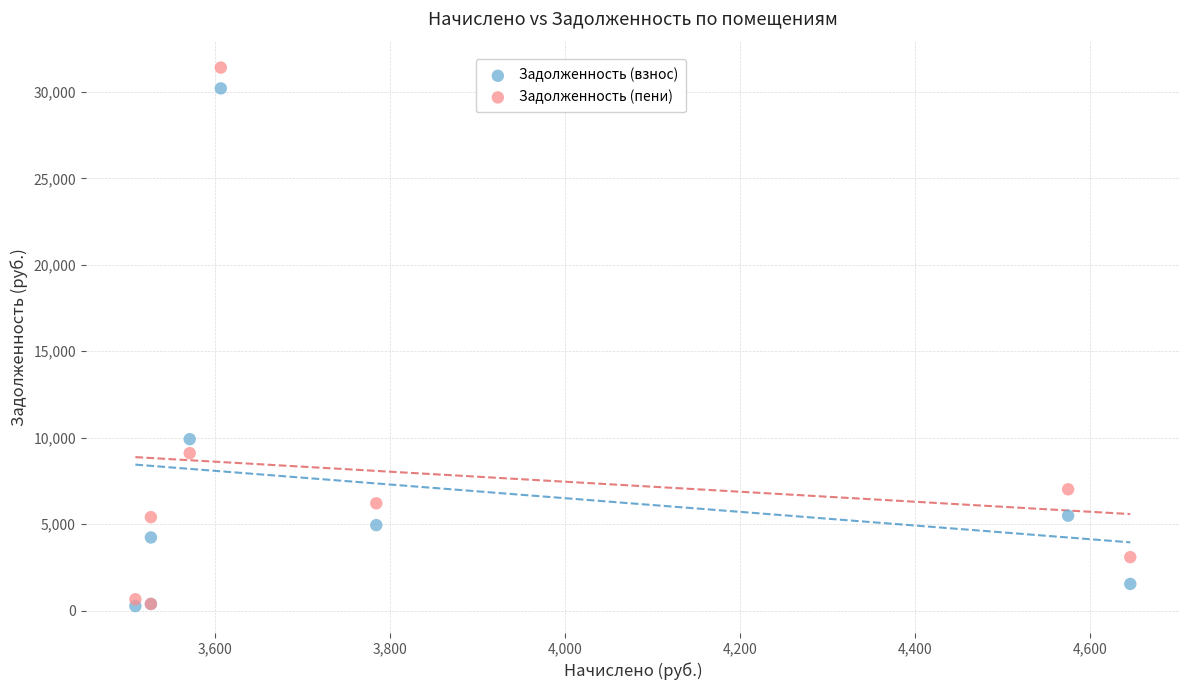

Across all series, what Y value is closest to 15835?

9918.6